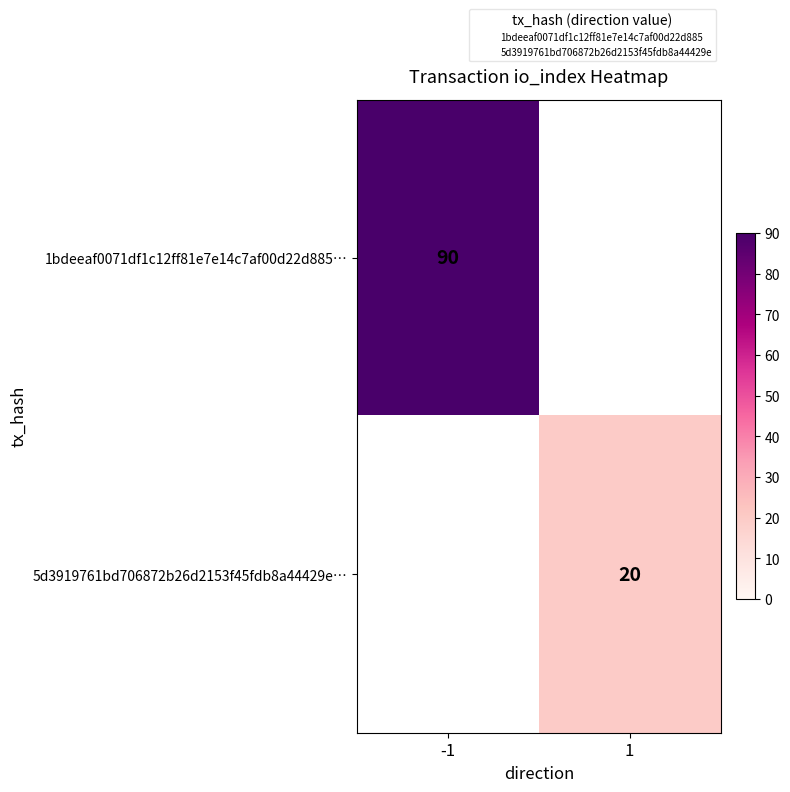

Rank the series by their average value, from highest to lowest.

1bdeeaf0071df1c12ff81e7e14c7af00d22d885…, 5d3919761bd706872b26d2153f45fdb8a44429e…